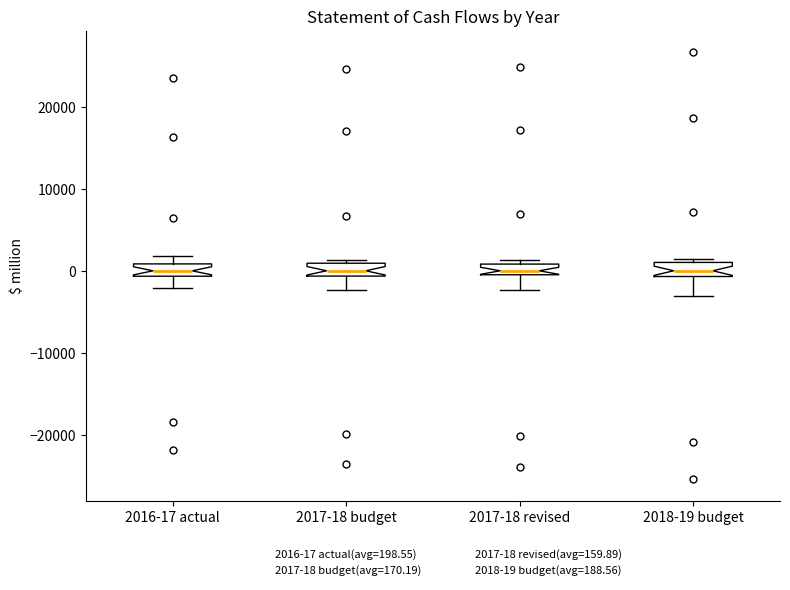

Where does the lower whisker of the box for 2017-18 revised end on the y-axis? The values are not printed on the chart, so give them approximately, as read against the axis.

-2000